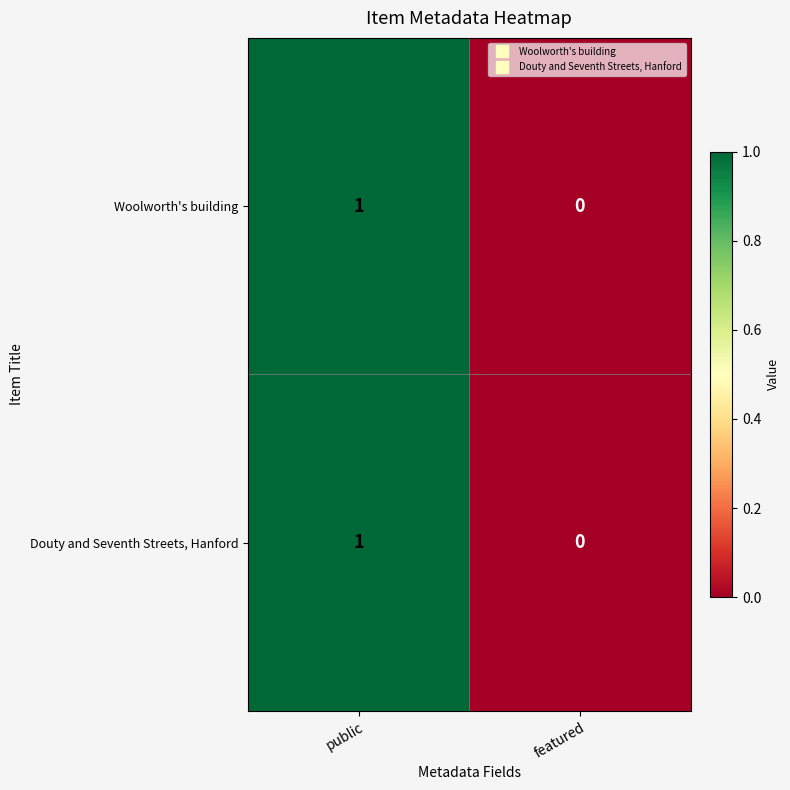

At which label is Douty and Seventh Streets, Hanford closest to 0?

featured